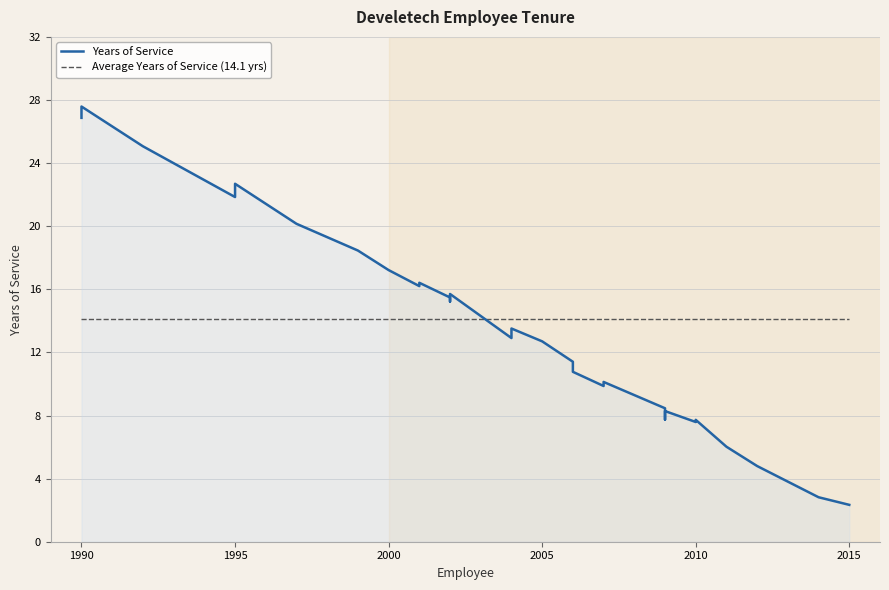

The Average Years of Service (14.1 yrs) series shows 24.5 at 23. True or false?

False